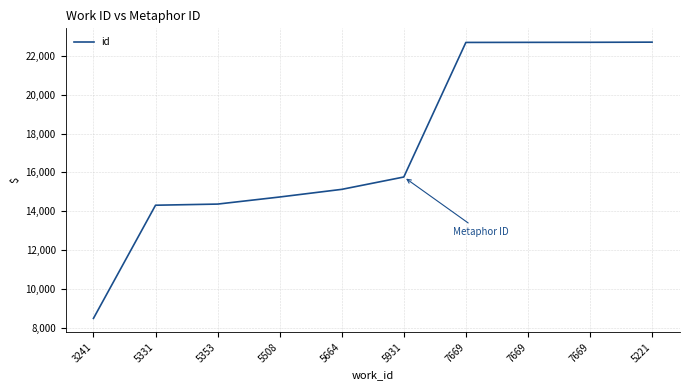

Count the number of data series in this chart.

1